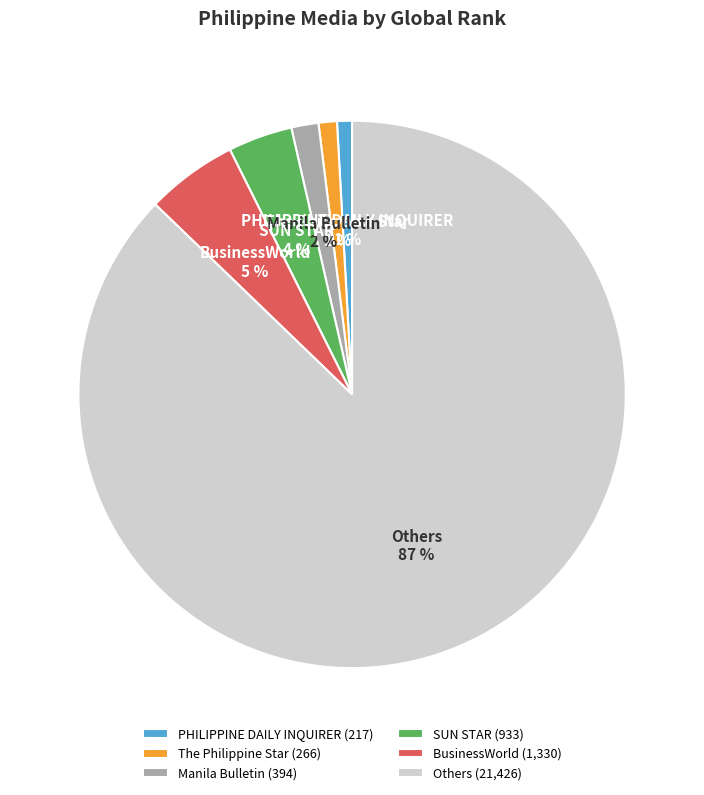

To the nearest percent, what percentage of the pie is SUN STAR?

4%